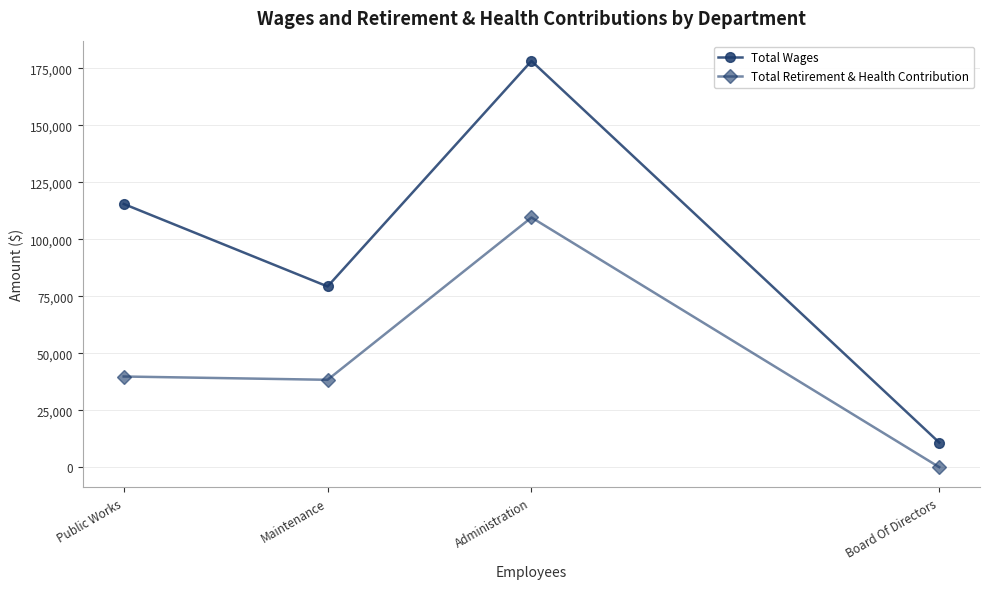

How many data points in Total Wages are less than 115486?

2